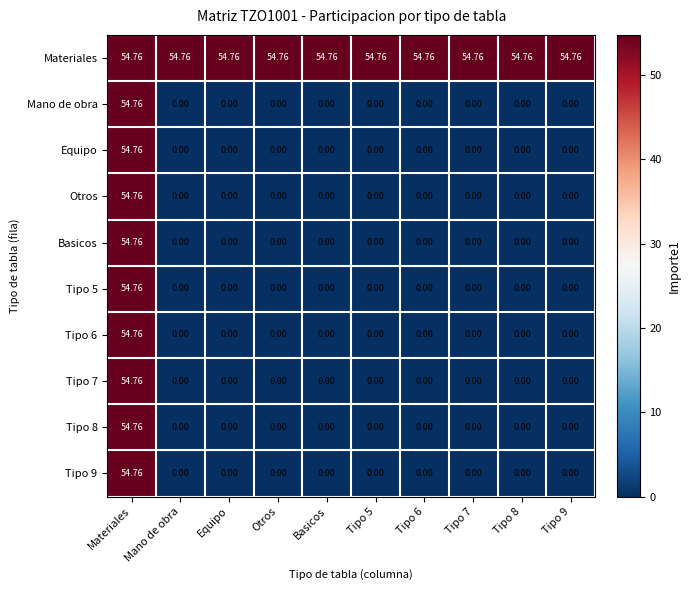

Count the number of data series in this chart.

10